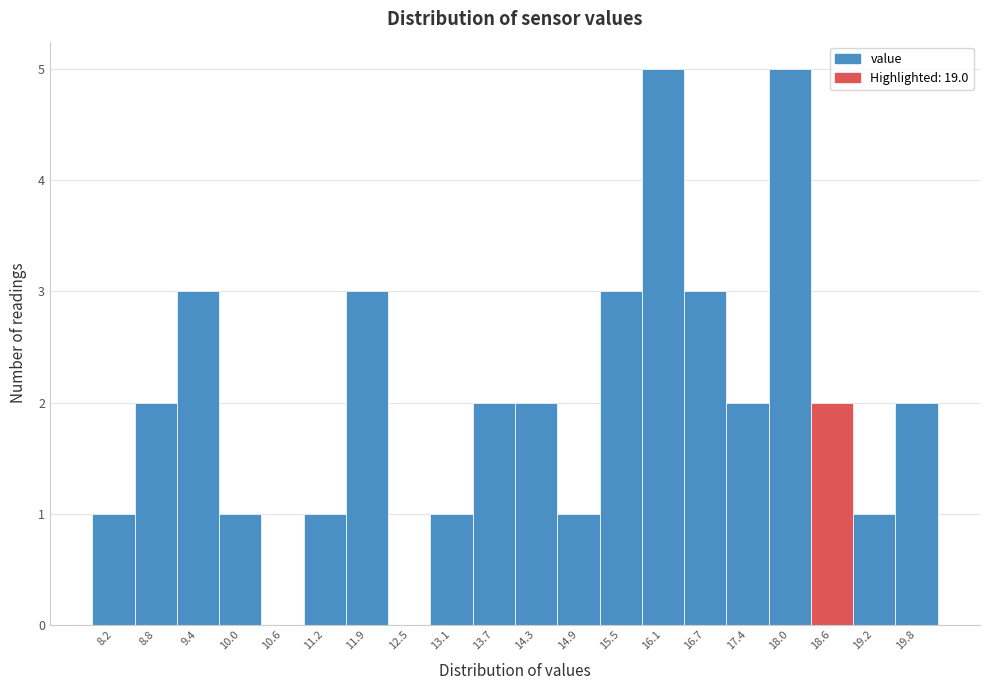

Reading left to right, transcribe all the data shown in this chart.

8.2=1	8.8=2	9.4=3	10.0=1	10.6=0	11.2=1	11.9=3	12.5=0	13.1=1	13.7=2	14.3=2	14.9=1	15.5=3	16.1=5	16.7=3	17.4=2	18.0=5	18.6=2	19.2=1	19.8=2